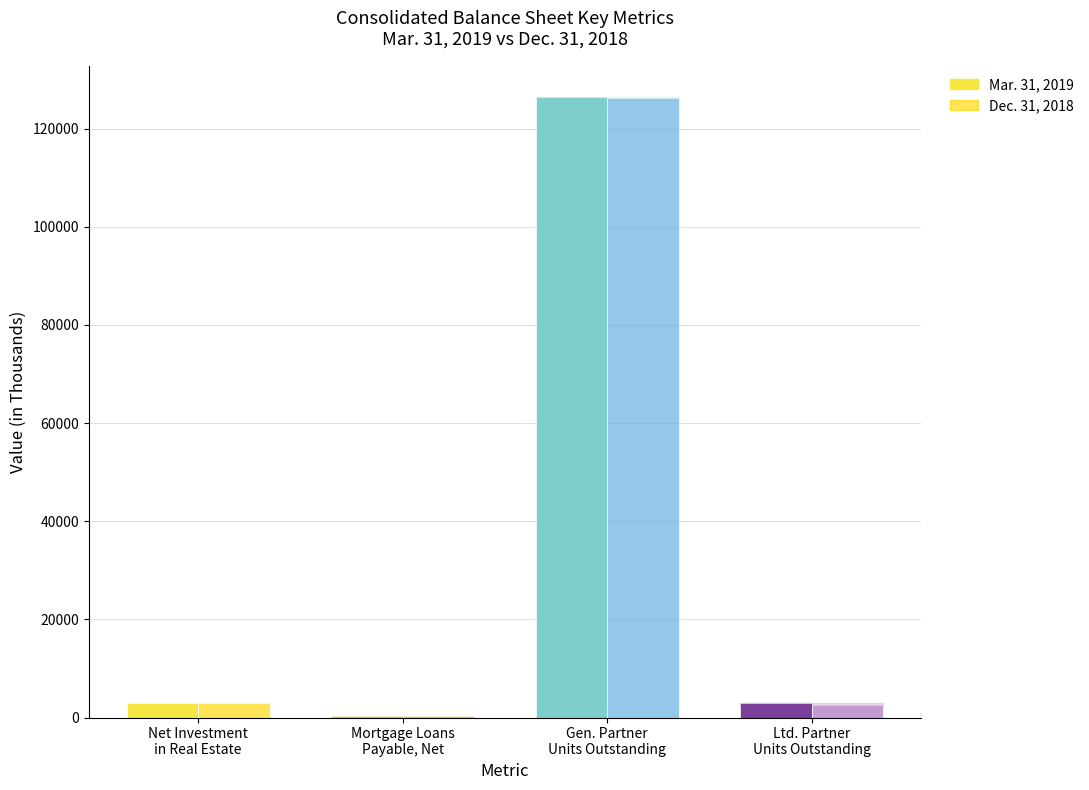

What is the sum of all Mar. 31, 2019 values?

132512.6